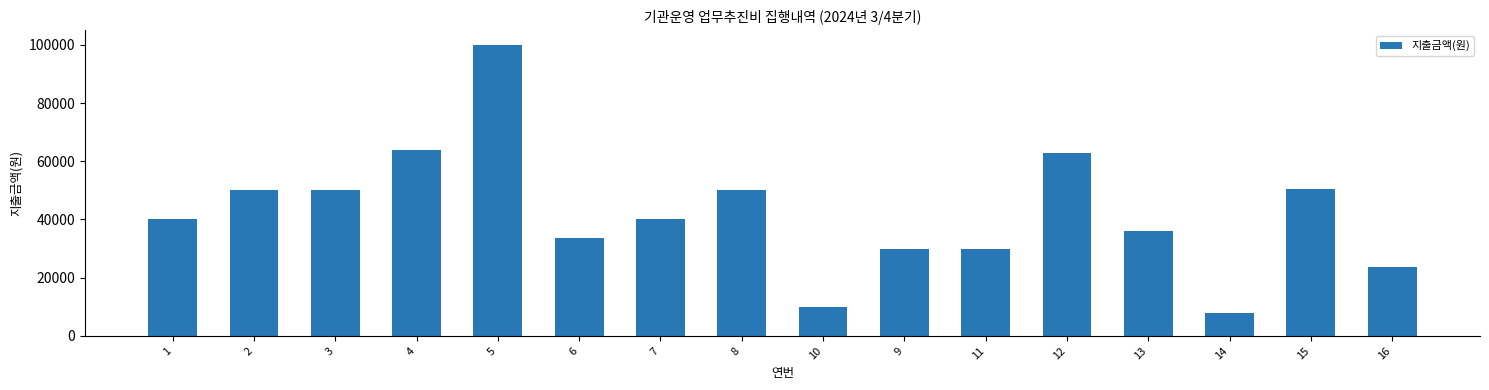

What is the greatest value displayed?

100000